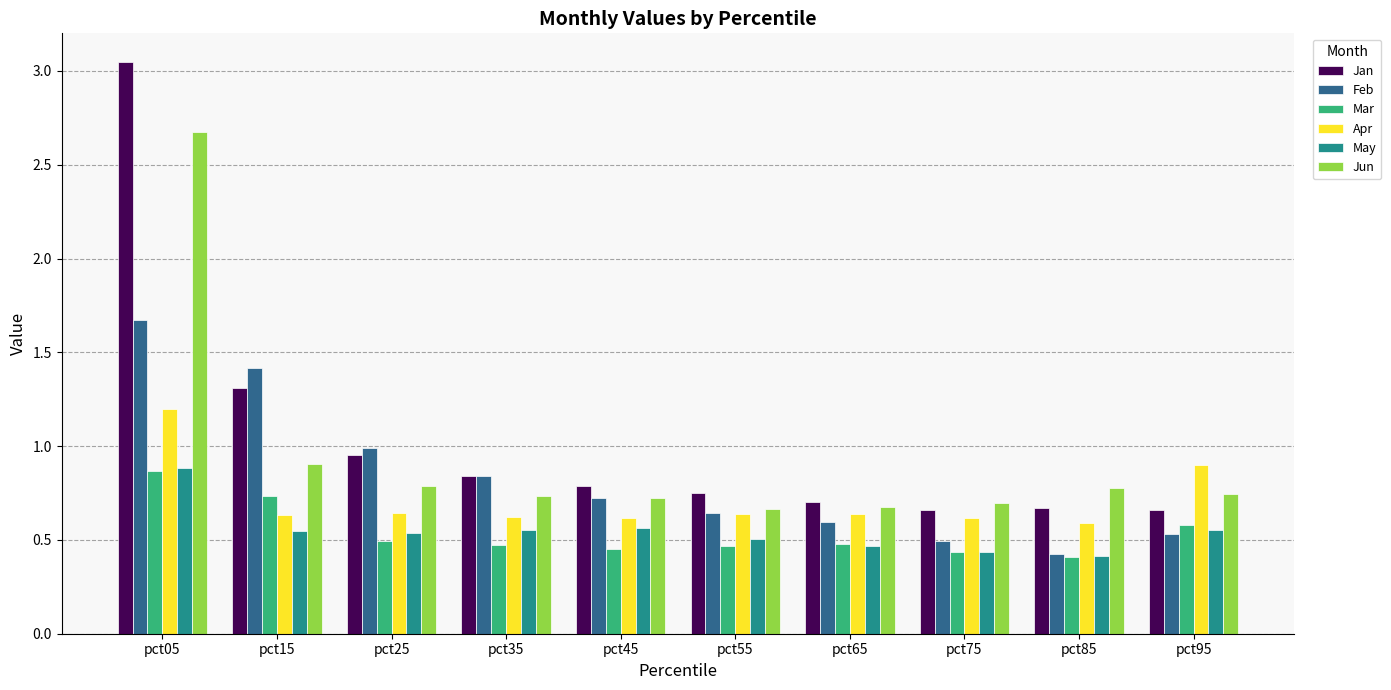

Is it true that Mar equals 0.7 at pct45?

False